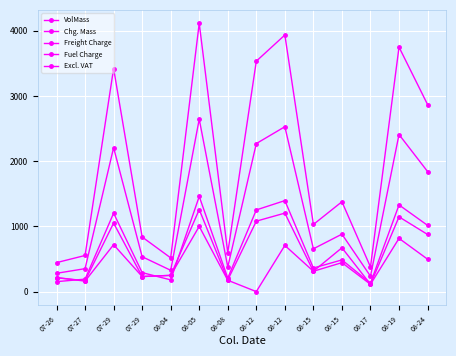

How many lines are shown in the chart?

5